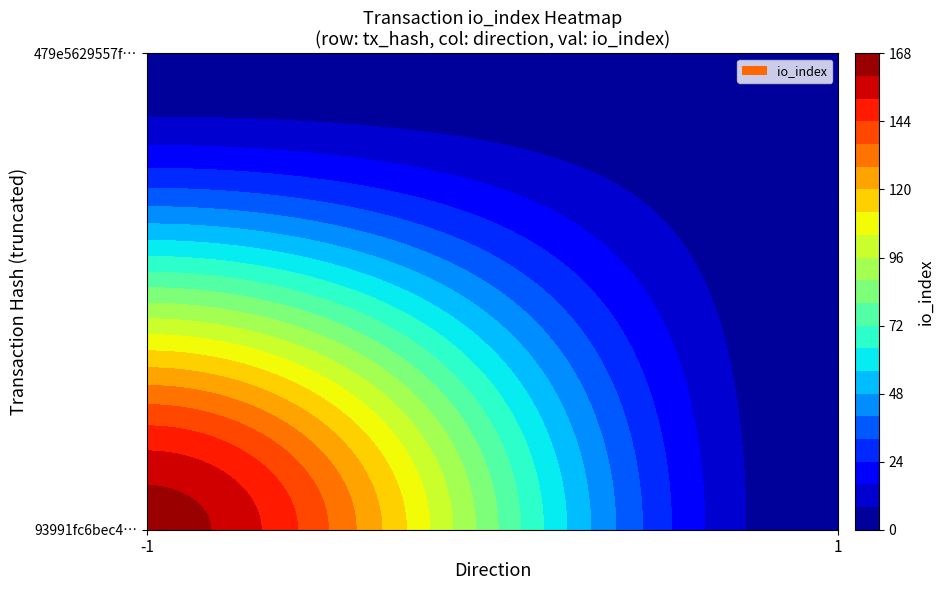

What is the sum of the 479e5629557f615ffe315f05413b93e43381a3c values at io_index and direction?

2